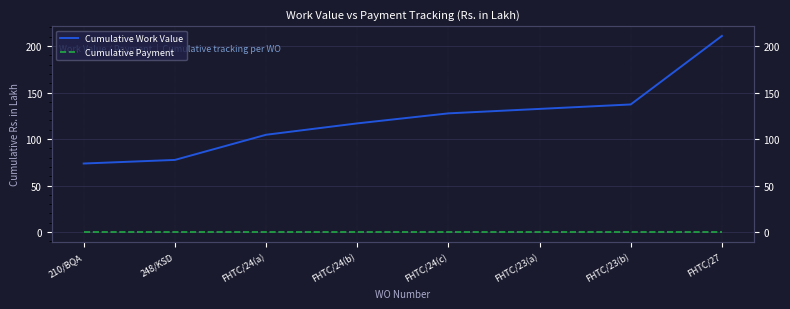

Rank the series by their maximum value, from highest to lowest.

Cumulative Work Value, Cumulative Payment